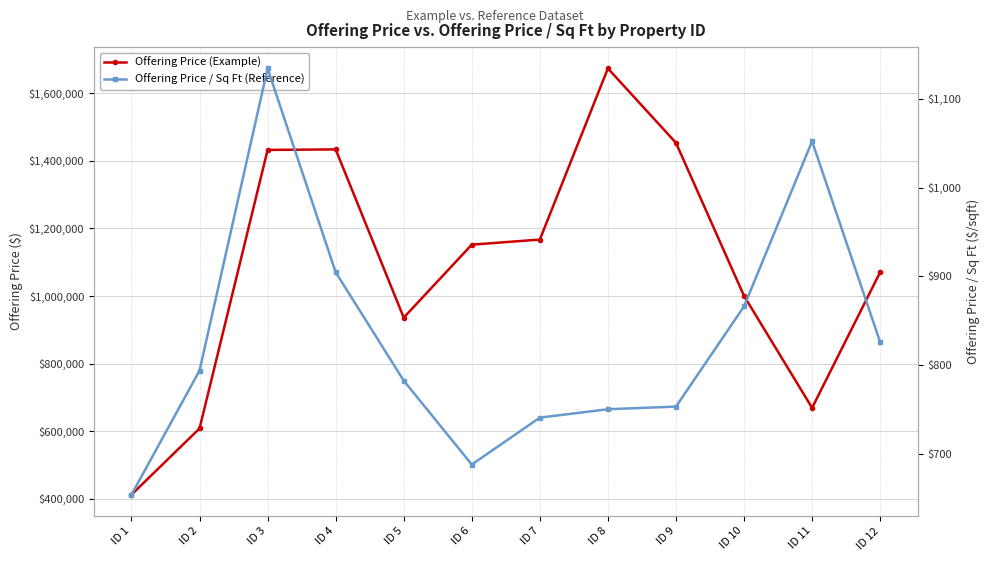

How many lines are shown in the chart?

2